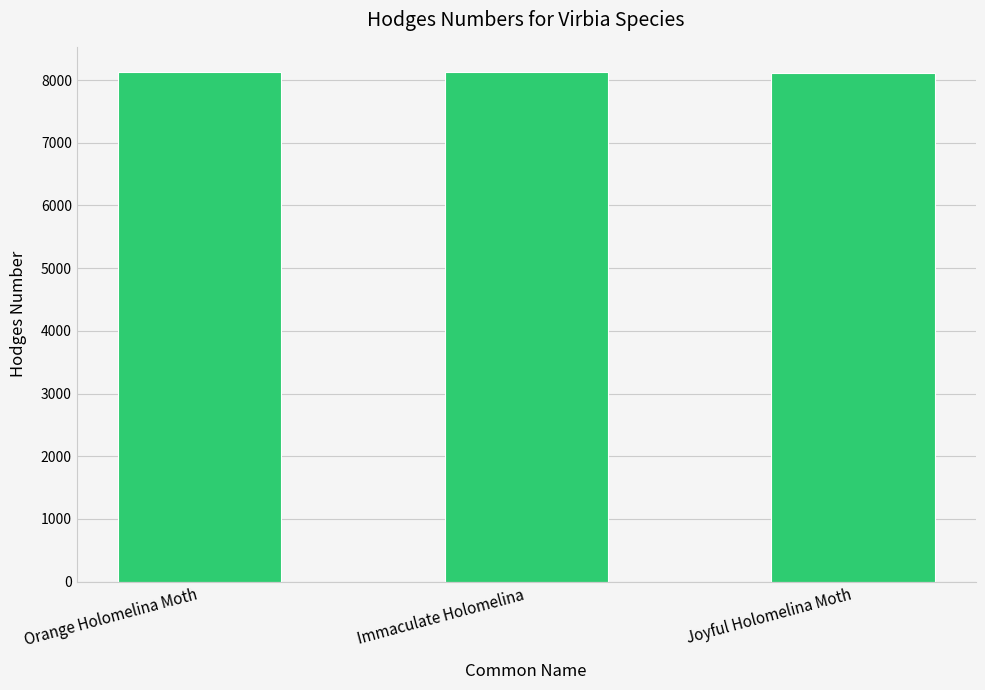

Are the bars horizontal?

No